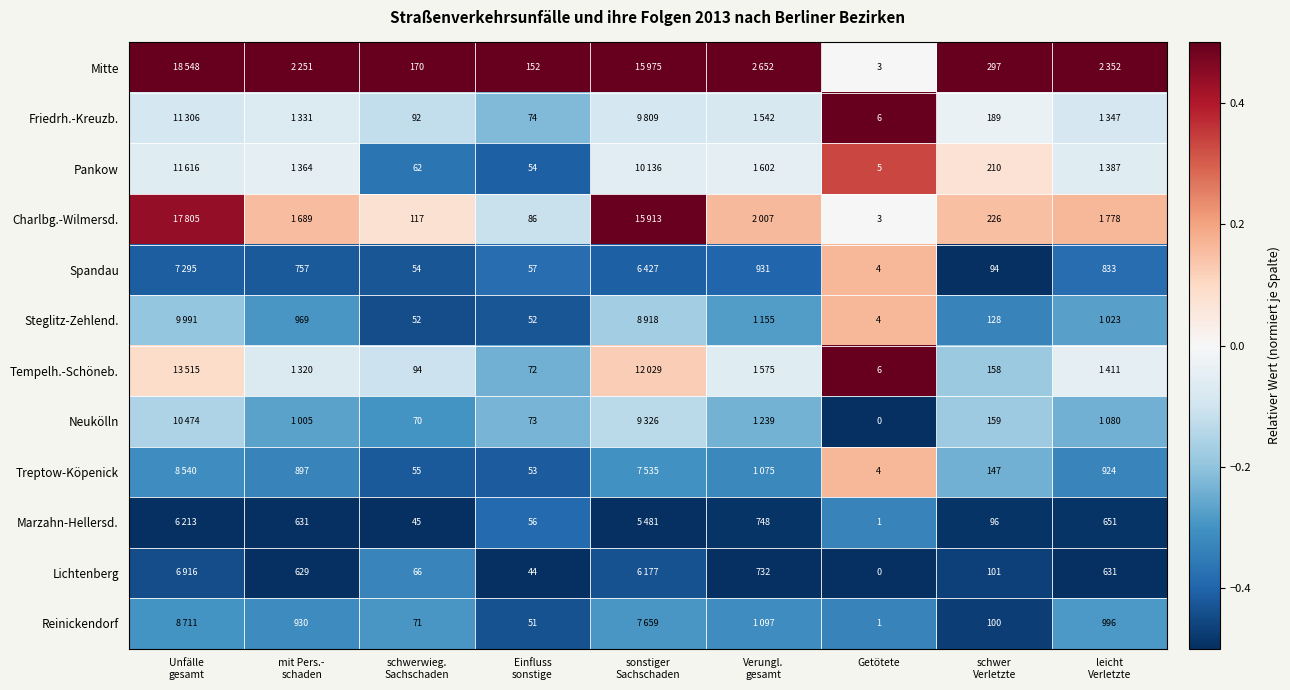

Which series changed the most between Einfluss sonstige and sonstiger Sachschaden?

Charlbg.-Wilmersd.